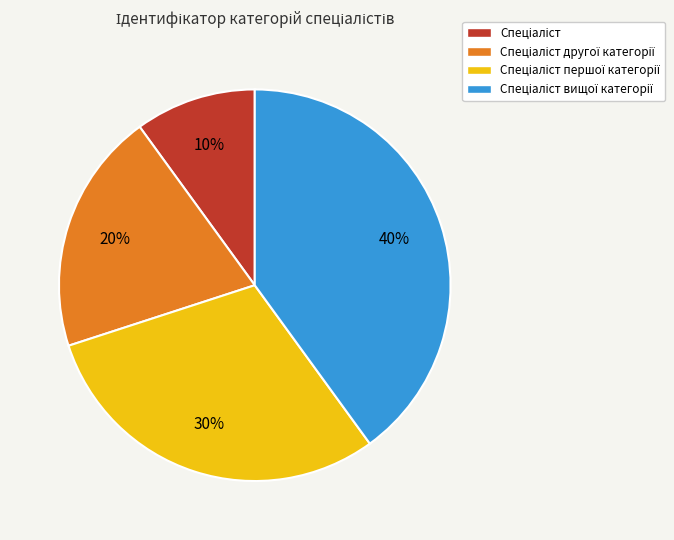

To the nearest percent, what is the difference between the largest and smallest slice percentages?

30%